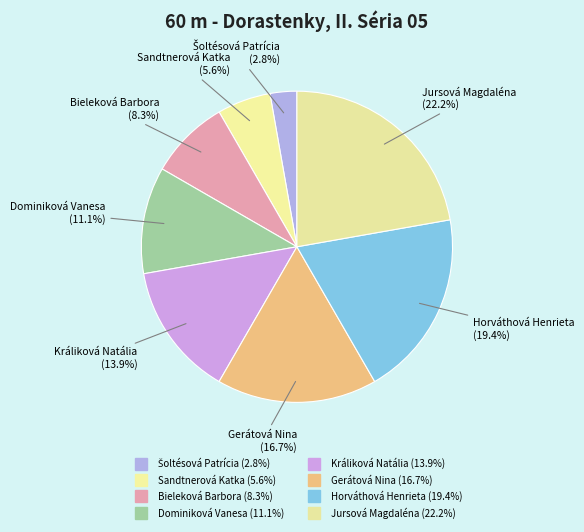

Is Jursová Magdaléna the majority of the pie?

No